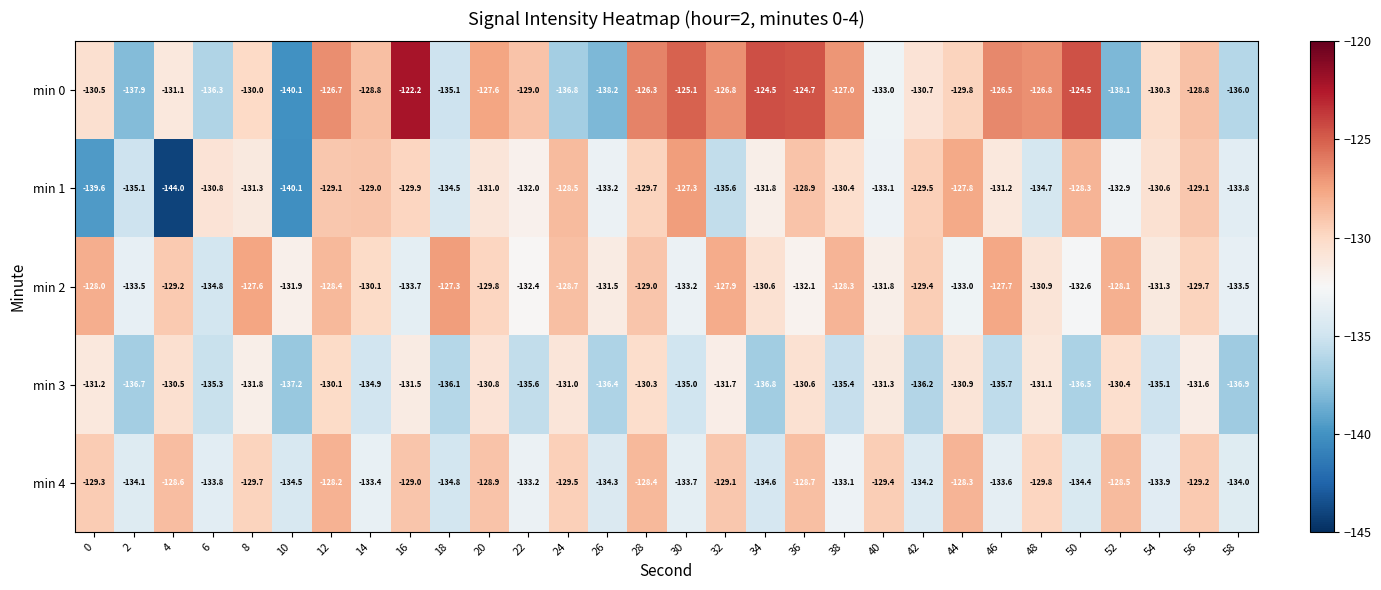

The min 2 series shows -131.8 at 40. True or false?

True